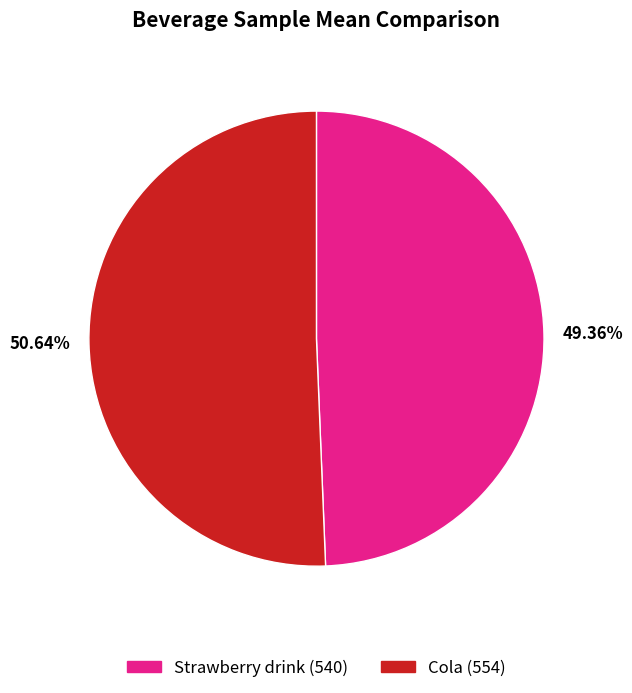

How many segments does this pie chart have?

2